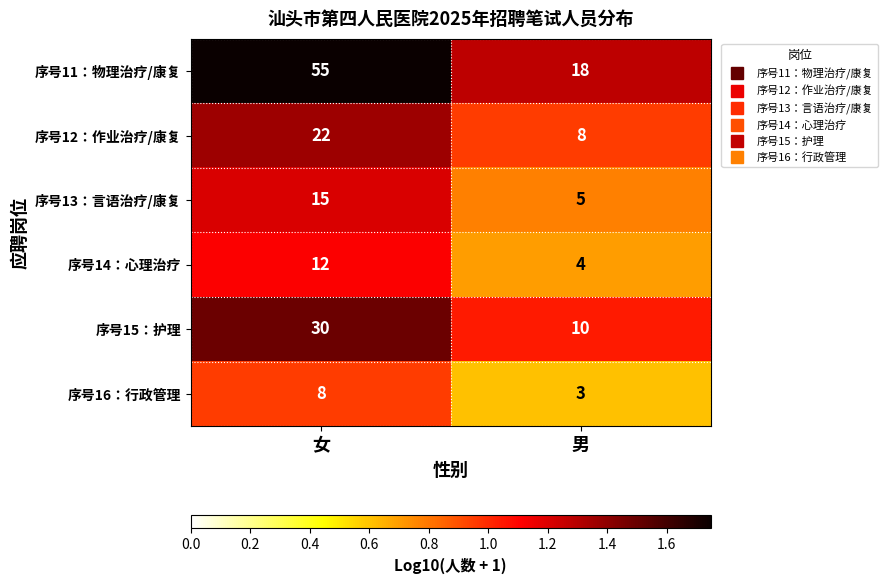

What is the greatest value displayed?

55